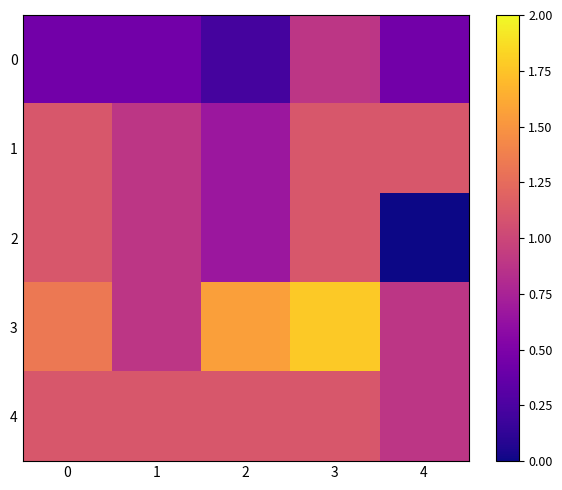

Reading right to left, extract all data points from this chart.

0: 4=0.4	3=0.9	2=0.2	1=0.4	0=0.4
1: 4=1.1	3=1.1	2=0.7	1=0.9	0=1.1
2: 4=0.0	3=1.1	2=0.7	1=0.9	0=1.1
3: 4=0.9	3=1.8	2=1.6	1=0.9	0=1.3
4: 4=0.9	3=1.1	2=1.1	1=1.1	0=1.1